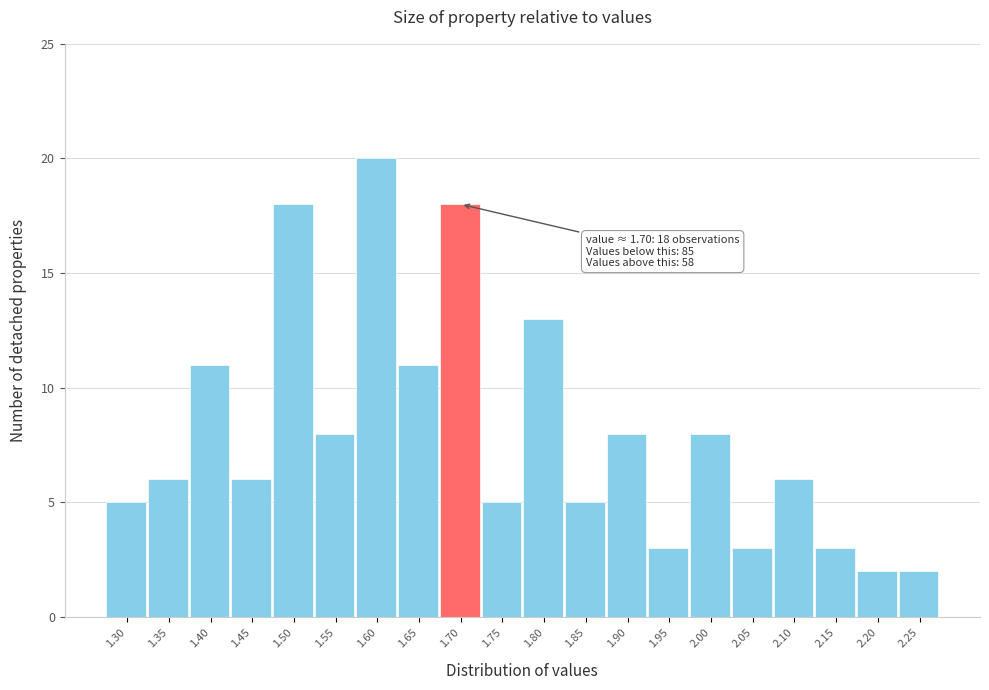

Reading left to right, list all the values displayed in this chart.

1.30=5	1.35=6	1.40=11	1.45=6	1.50=18	1.55=8	1.60=20	1.65=11	1.70=18	1.75=5	1.80=13	1.85=5	1.90=8	1.95=3	2.00=8	2.05=3	2.10=6	2.15=3	2.20=2	2.25=2